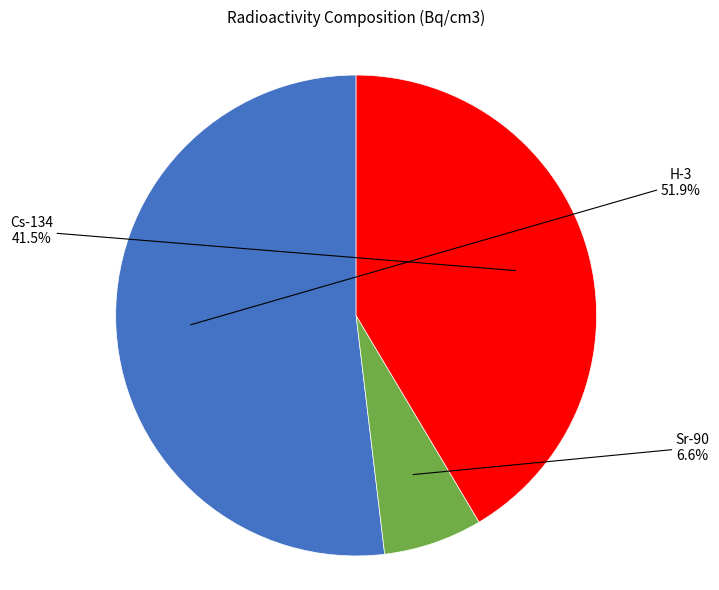

Does any single category account for the majority?

Yes